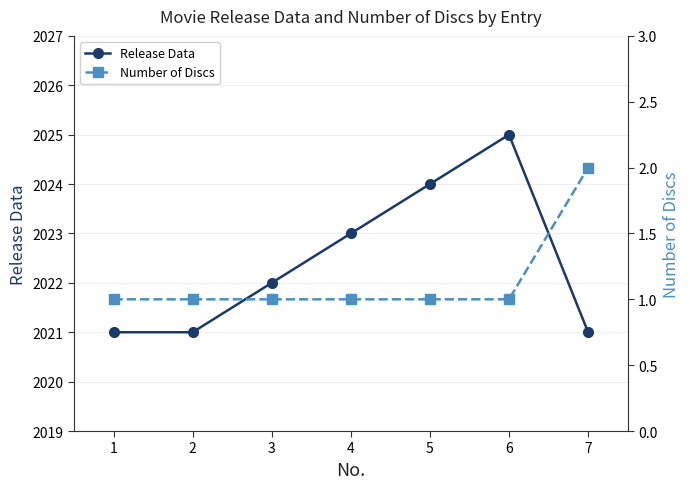

What are all the series names shown in the legend?

Release Data, Number of Discs